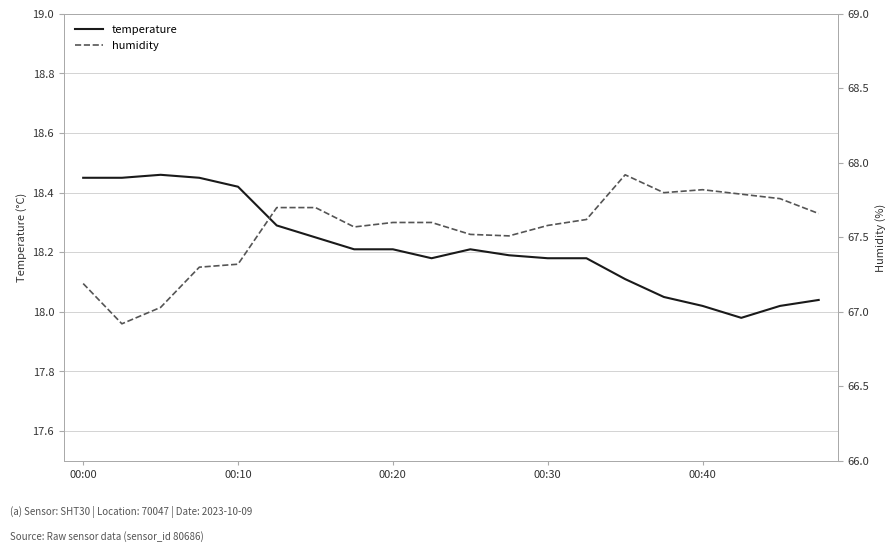

What is the value of the humidity point at the 11th from the left?

67.5